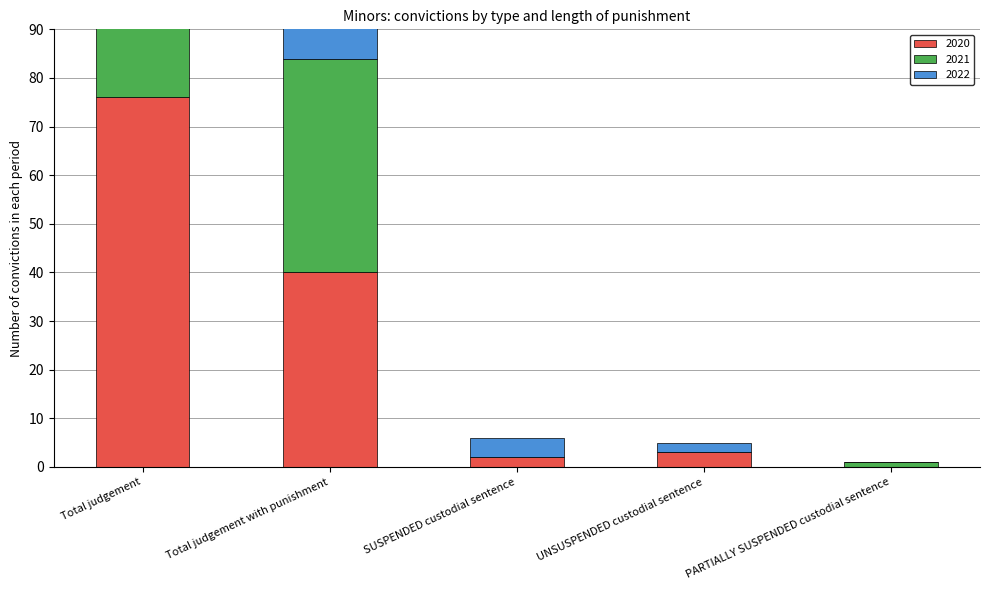

How many values in the 2021 series exceed 1?

2